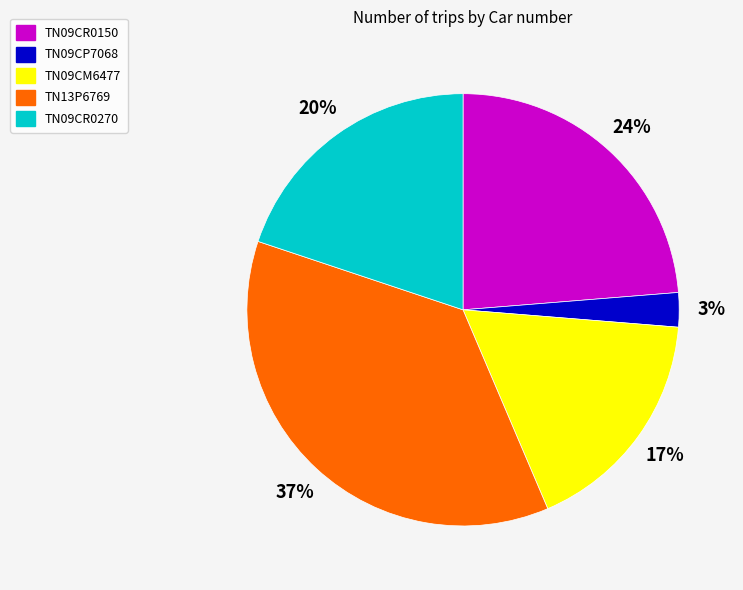

Rank the categories by value from lowest to highest.

TN09CP7068, TN09CM6477, TN09CR0270, TN09CR0150, TN13P6769